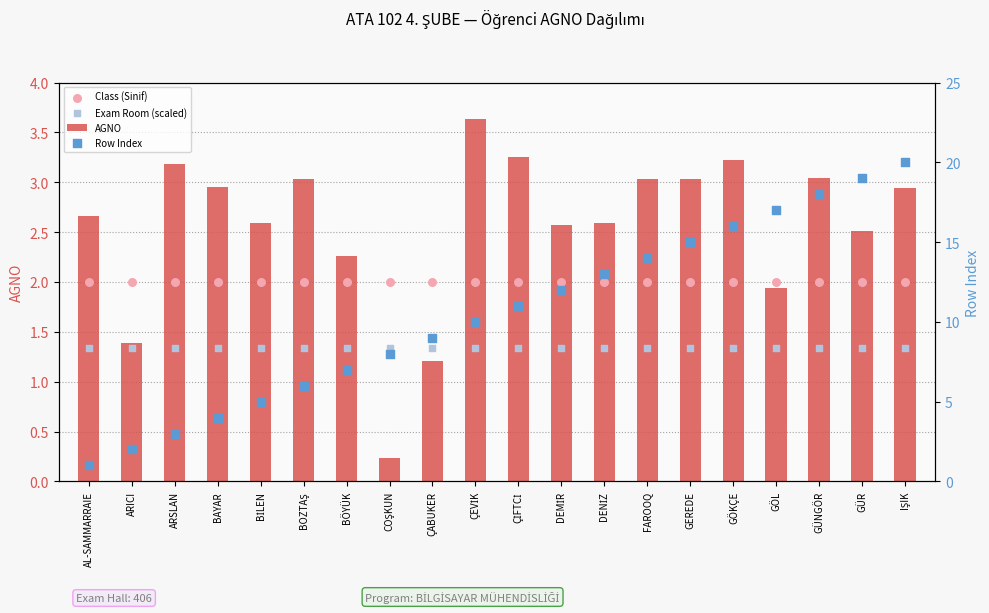

Which series reaches the maximum Y coordinate?

Row Index